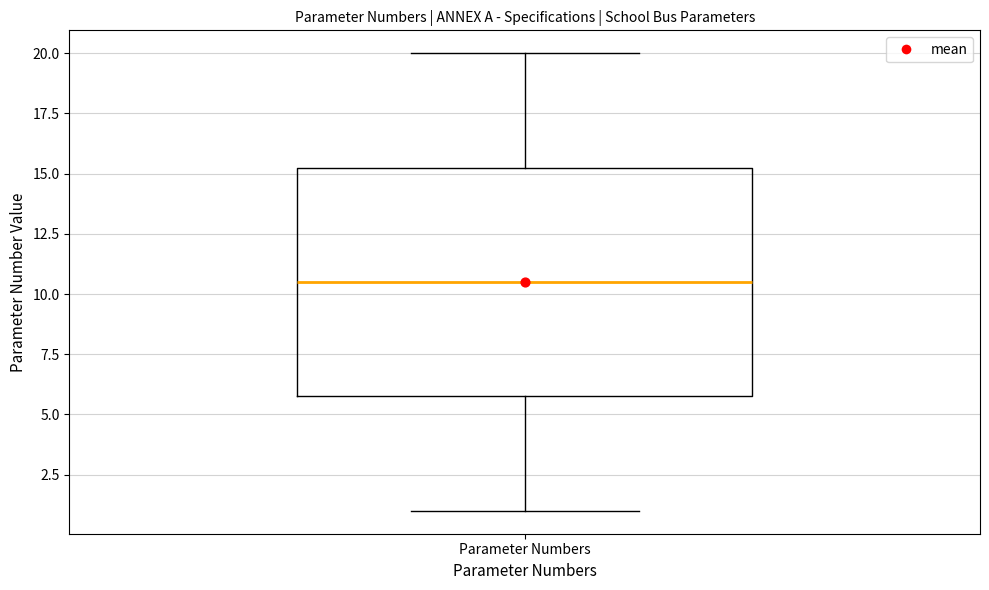

Where is the lower edge of the box for Parameter Numbers on the y-axis? The values are not printed on the chart, so give them approximately, as read against the axis.

6.0